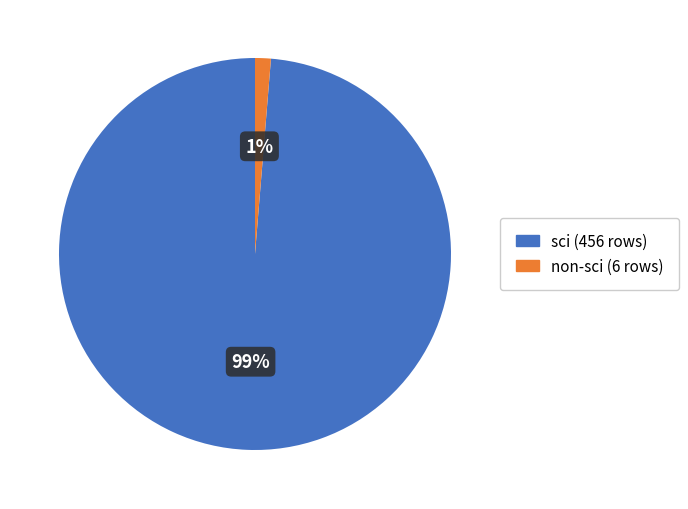

Is there any slice that represents more than half of the pie?

Yes